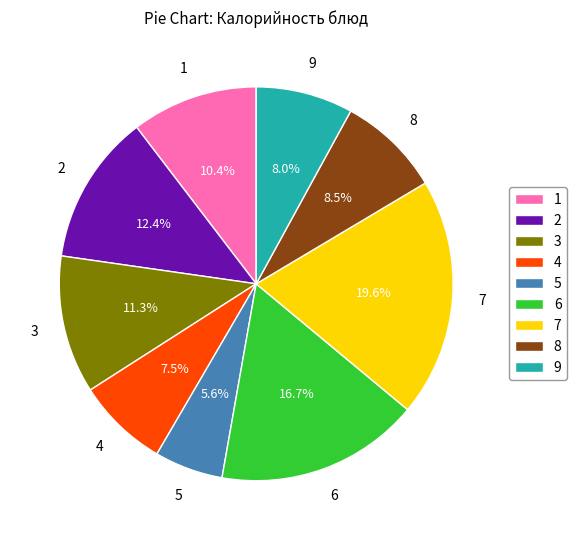

Which category has the smallest portion of the pie?

5